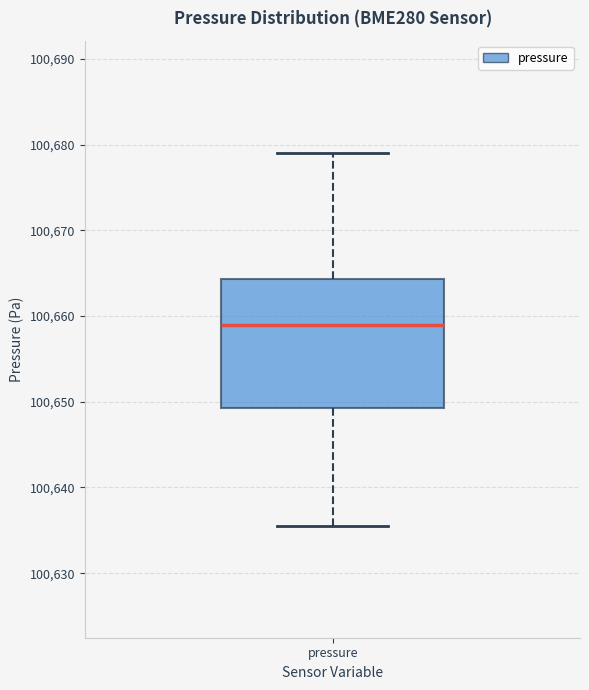

Where does the upper whisker of the box for pressure end on the y-axis? The values are not printed on the chart, so give them approximately, as read against the axis.

100679